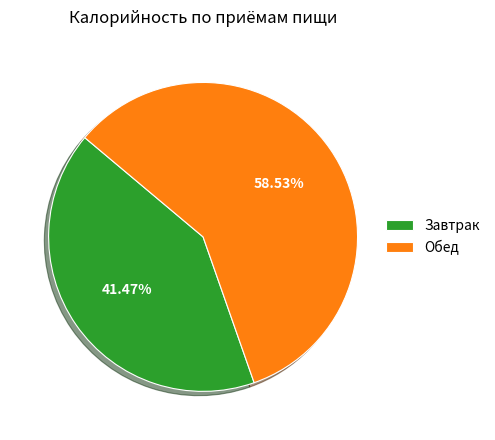

What is the smallest slice in the pie chart?

Завтрак